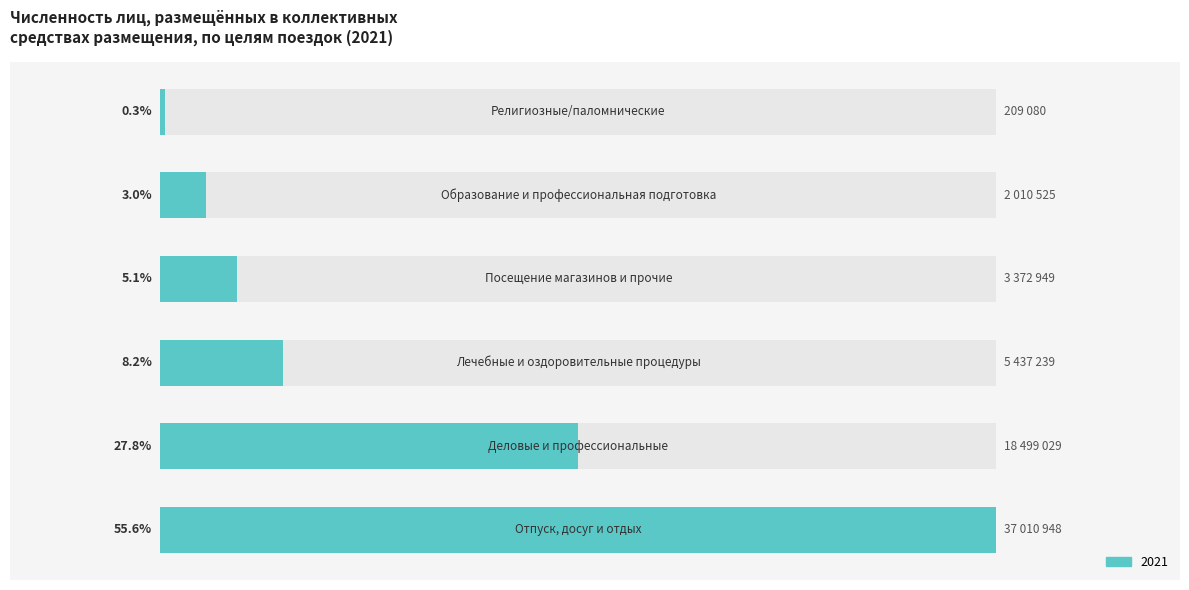

How many data points are less than 5437239?

3